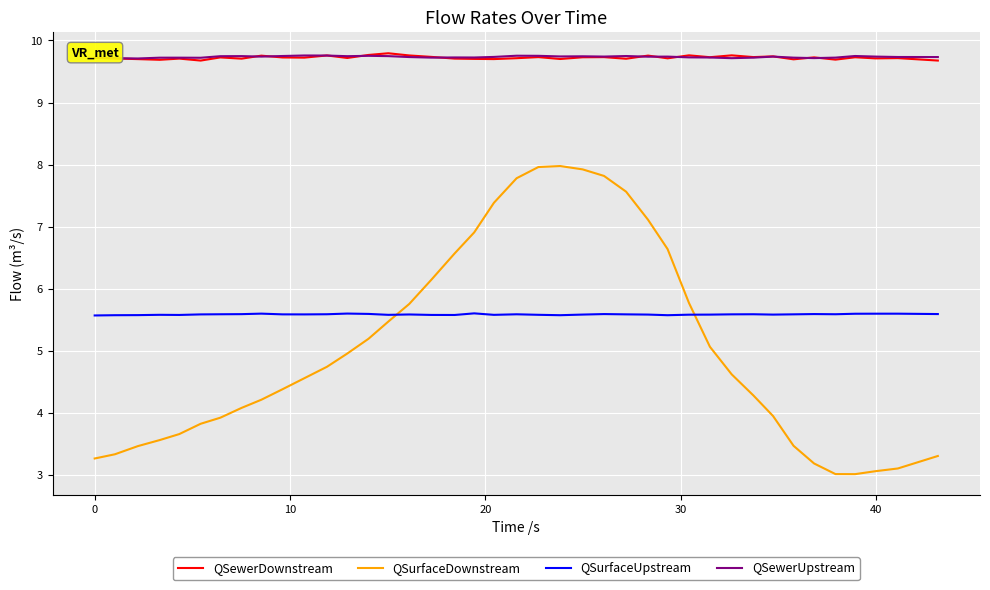

What is the maximum value for QSurfaceDownstream?

8.0